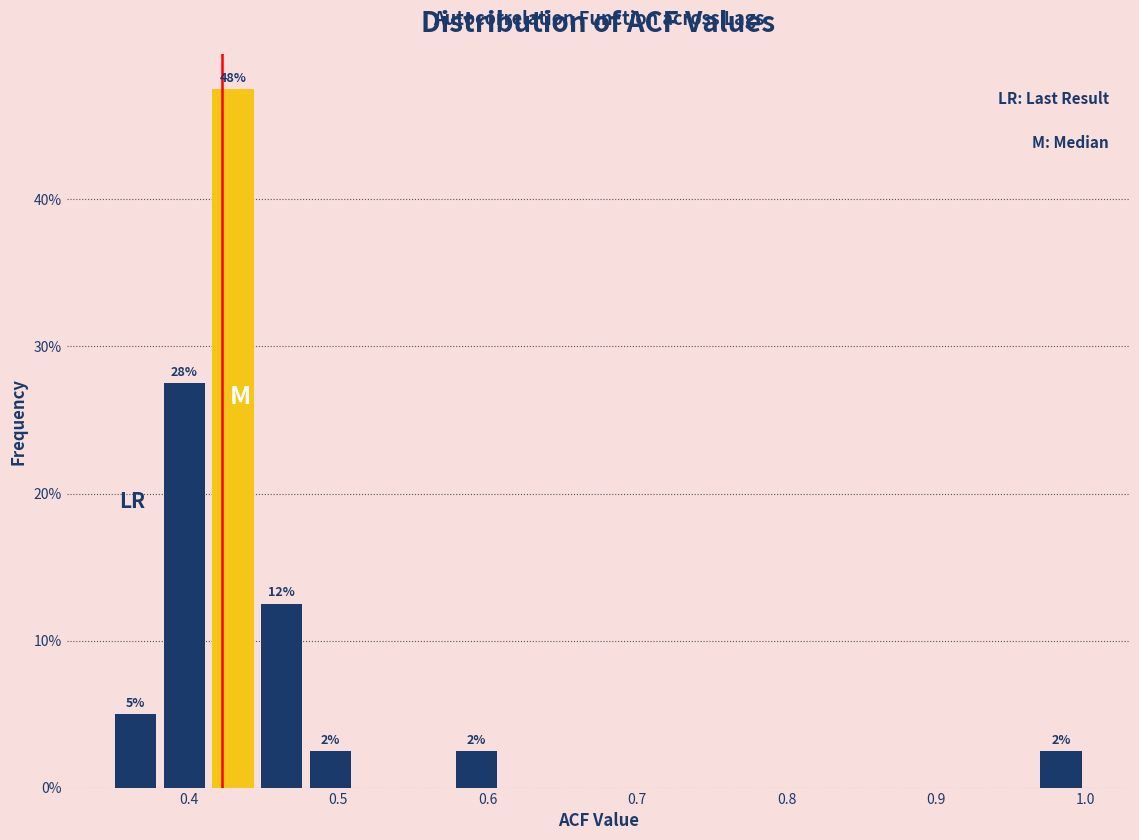

Read against the x-axis, roughly where is the centre of the tallest bar?

0.43